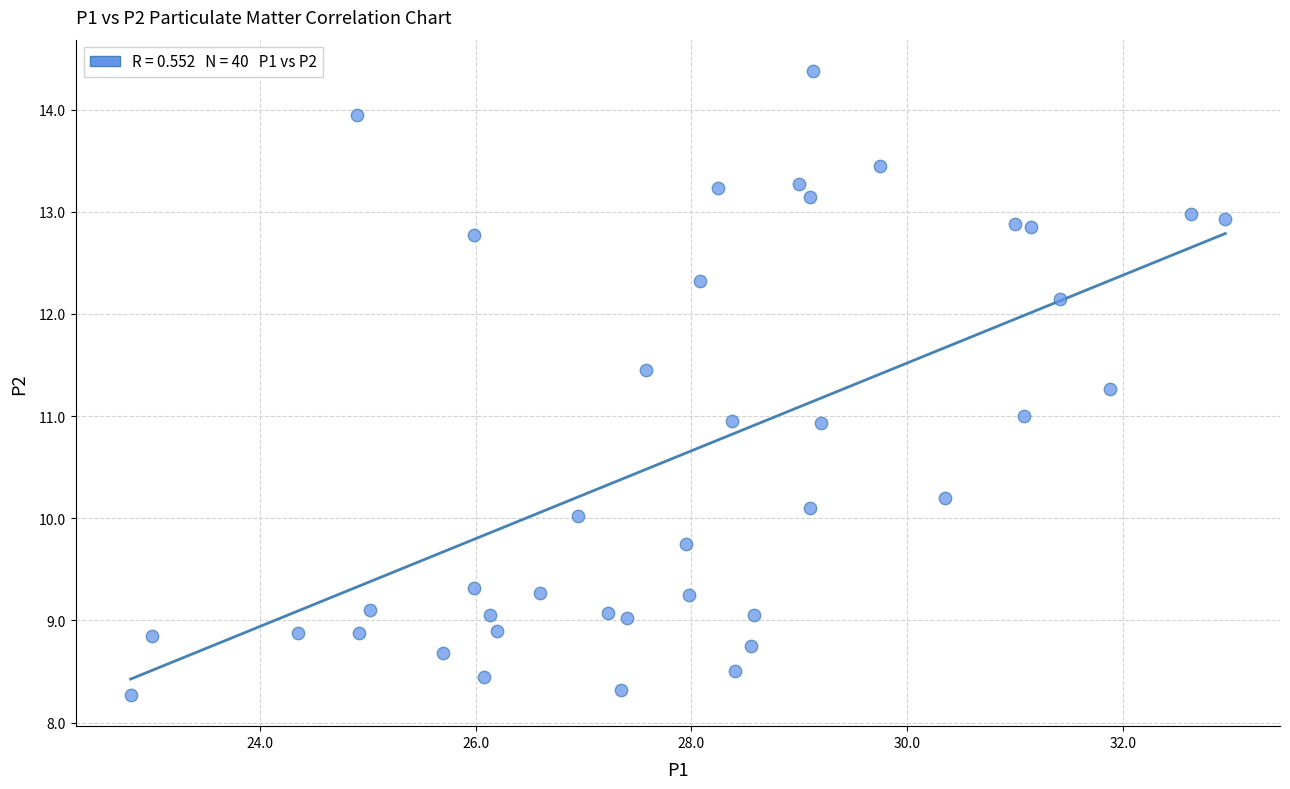

What is the range of X values (max minus min)?

10.2